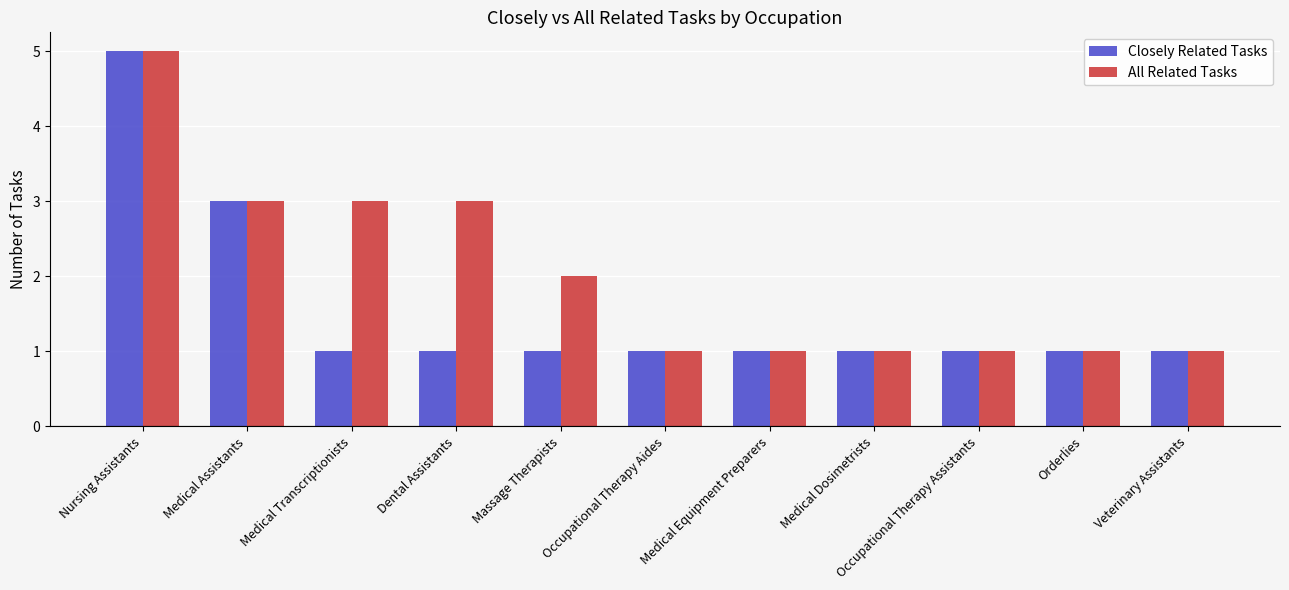

Which label corresponds to the largest value in the chart?

Nursing Assistants